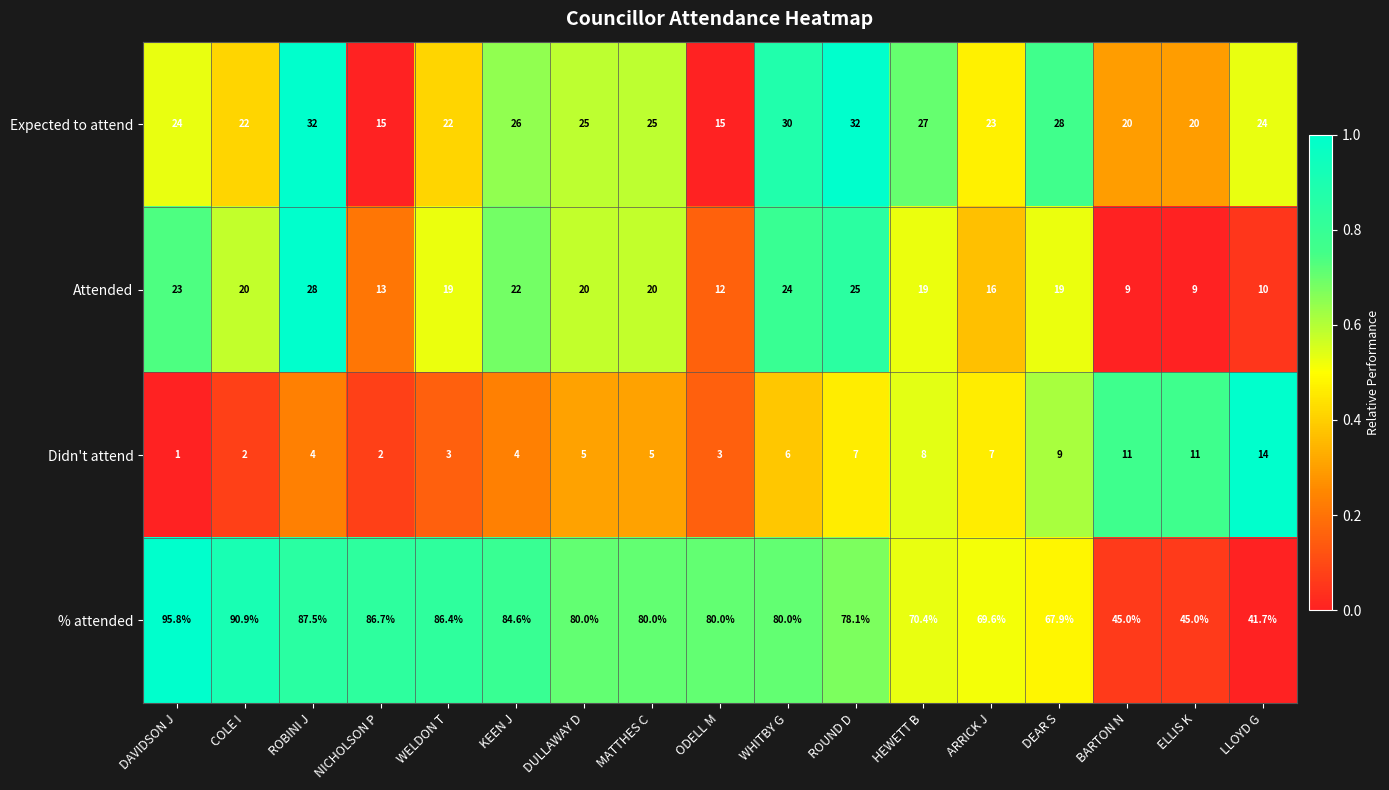

List the series in order of their peak value, highest first.

% attended, Expected to attend, Attended, Didn't attend